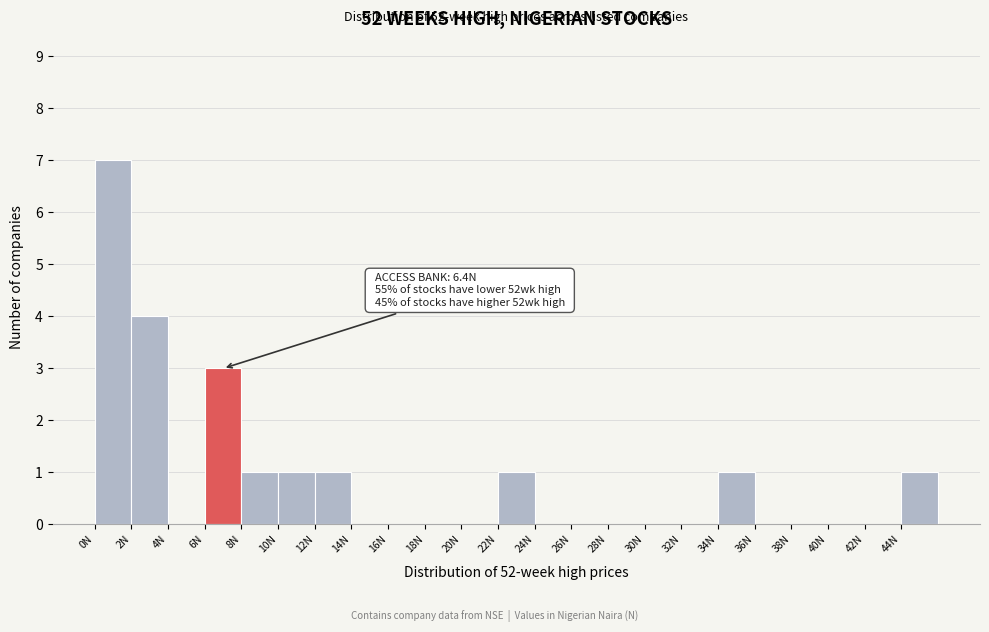

Over which range of the x-axis is the bar tallest?

0 to 2